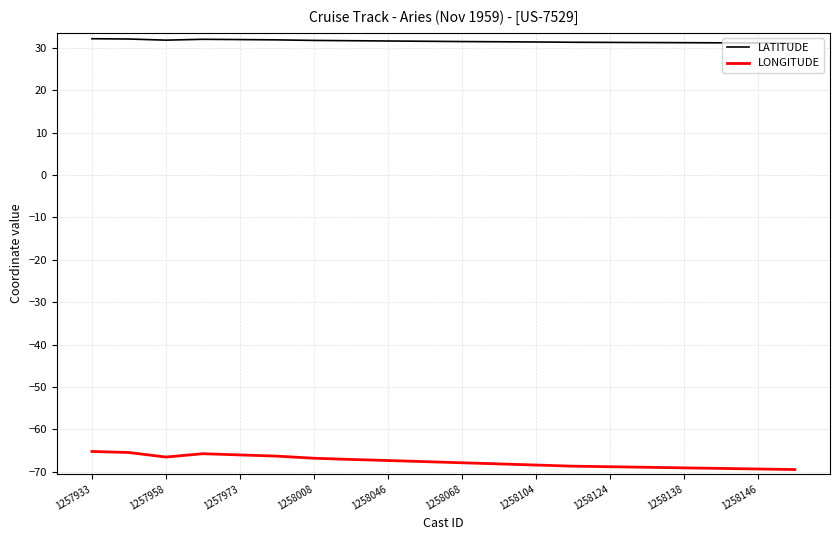

Does the chart display data point markers on the line(s)?

No